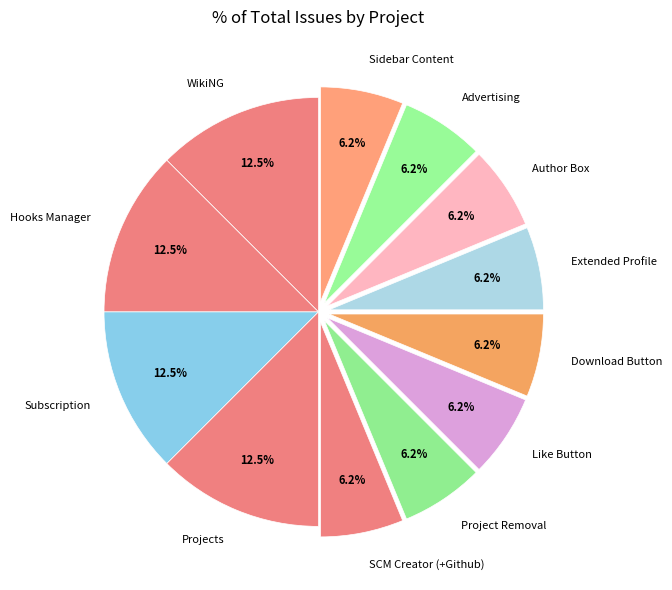

How many slices are in this pie chart?

12